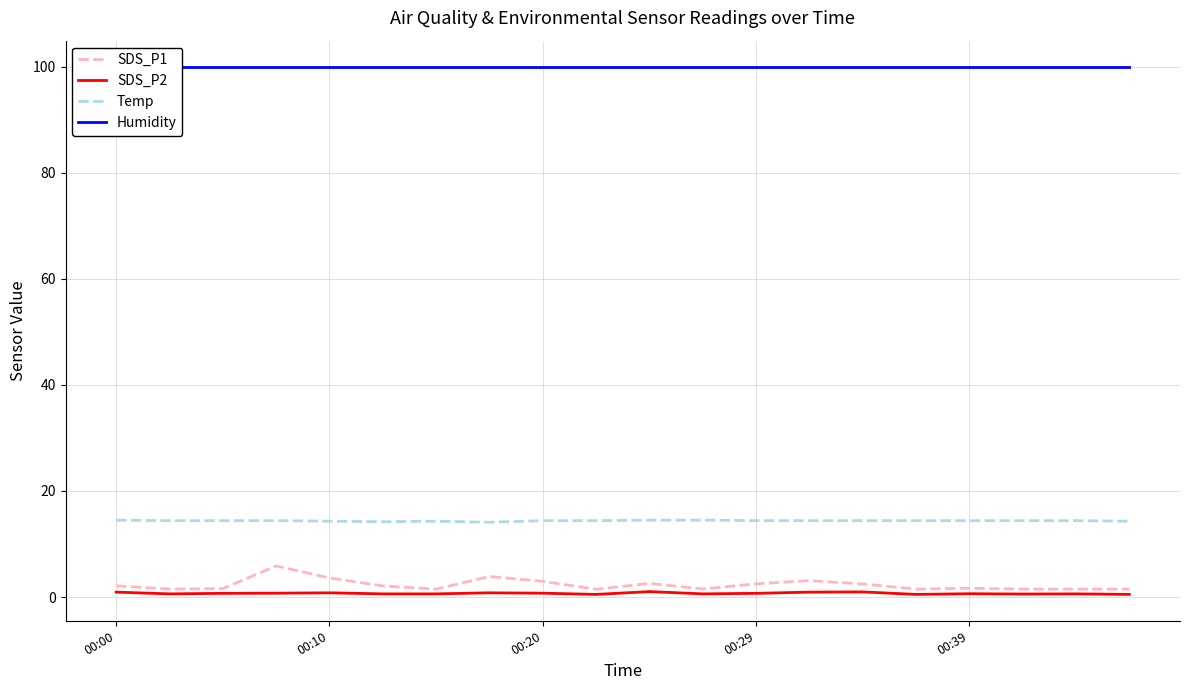

Count the number of categories in the chart.

20